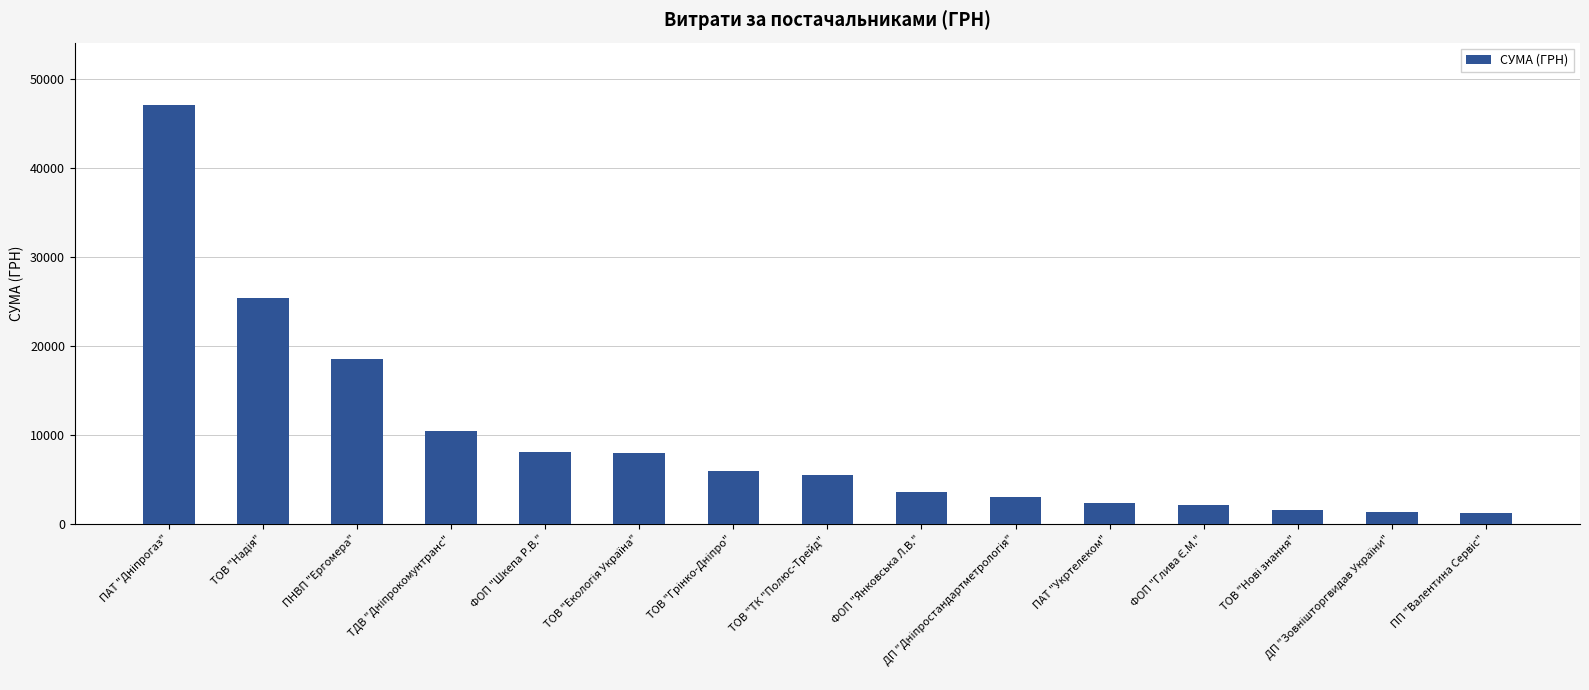

Are the bars grouped side by side (vs. stacked)?

No